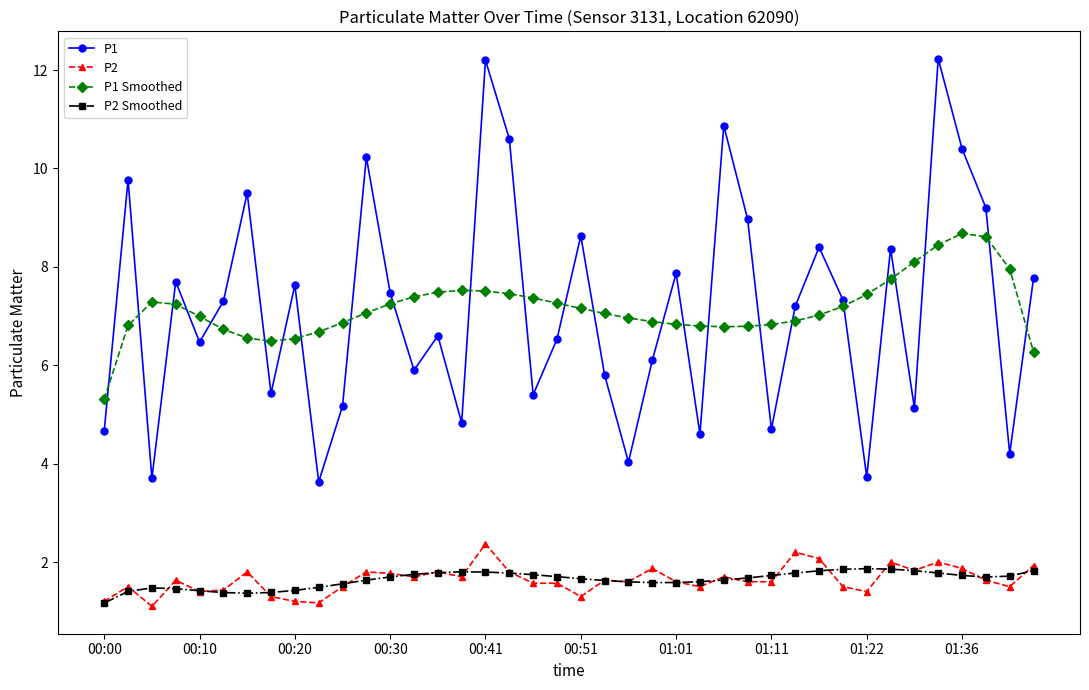

At how many categories does at least one series exceed 10?

6